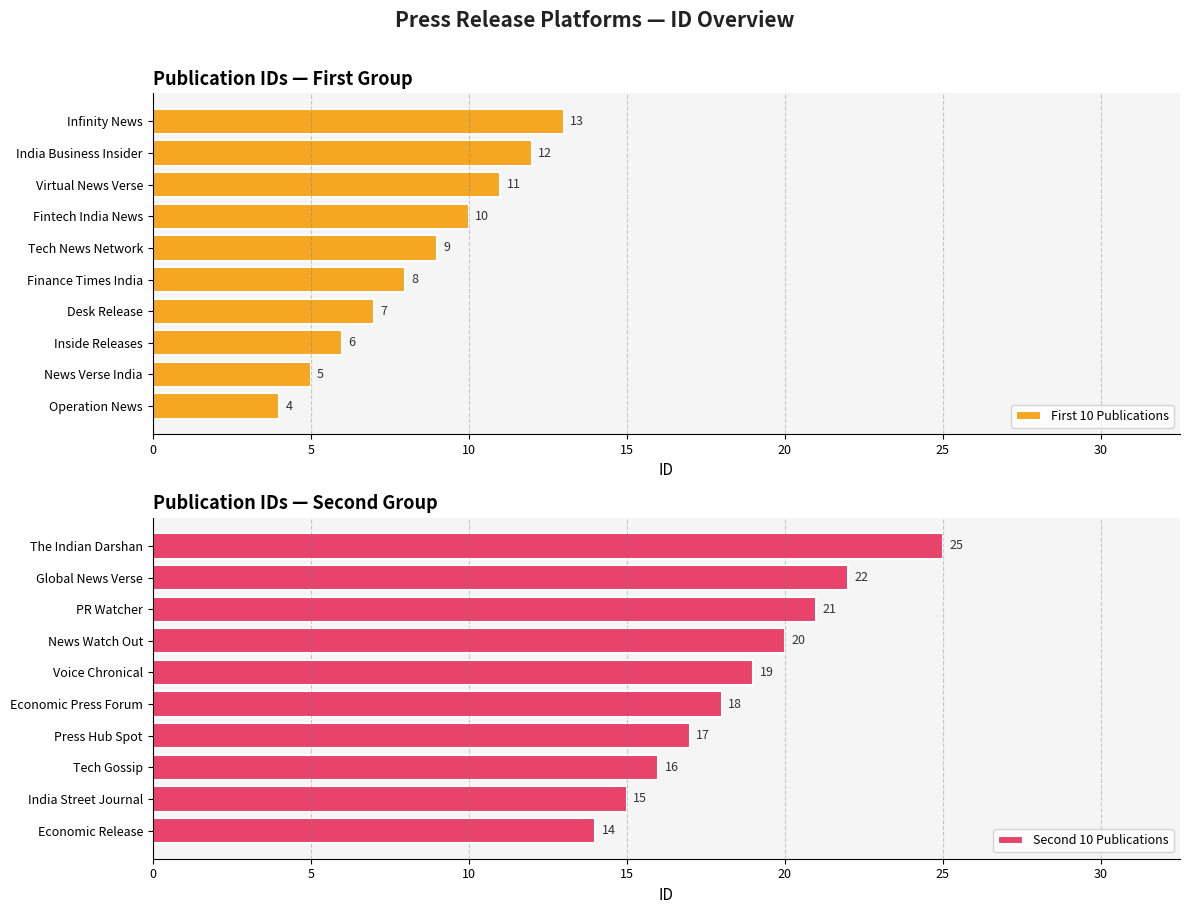

What is the sum of all First 10 Publications values?

85